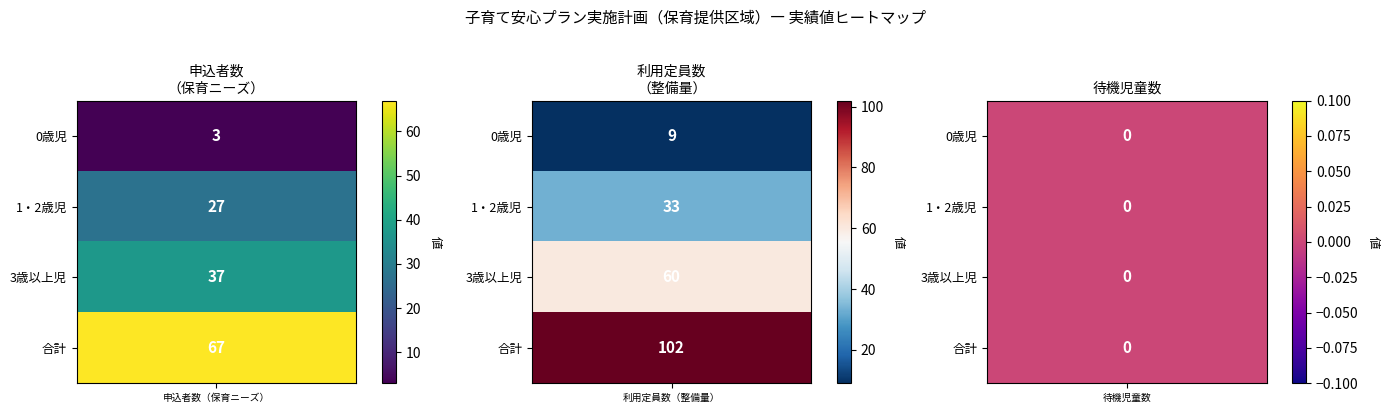

What is the difference between the second highest and minimum values in the 0歳児 series?

3